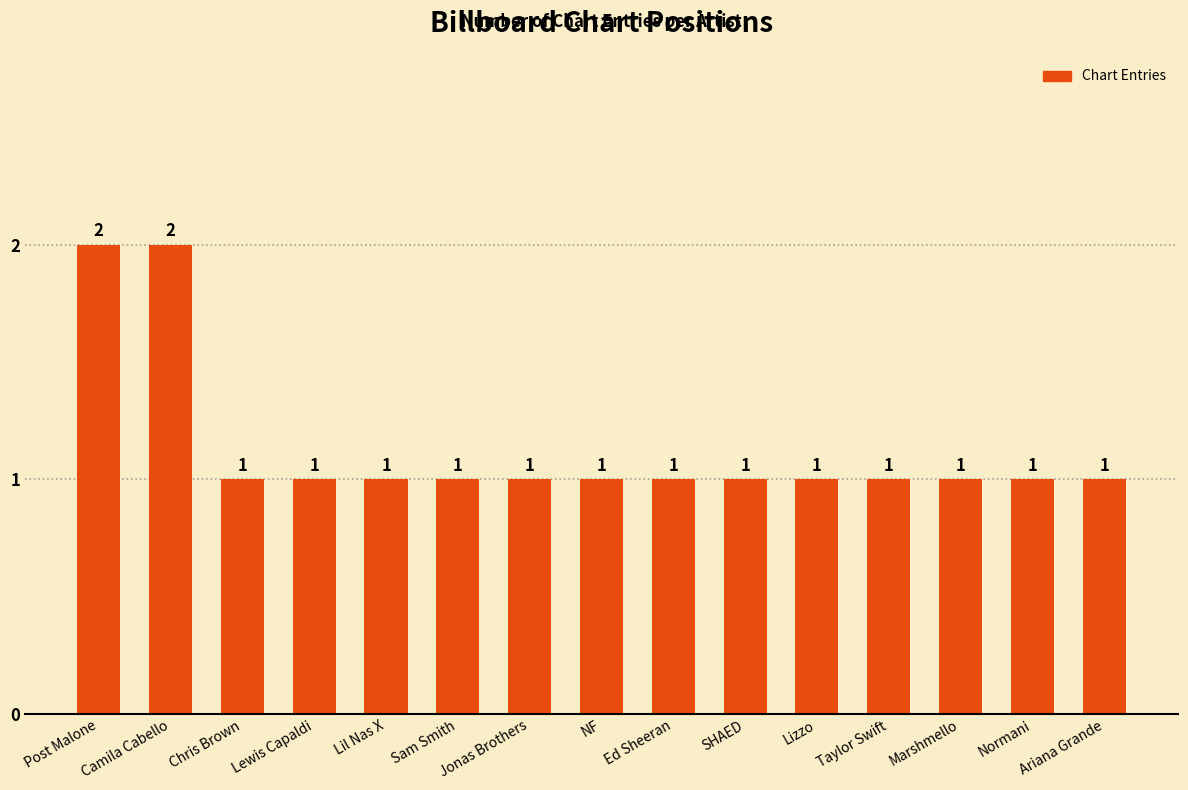

The value at Ariana Grande is 1. True or false?

True